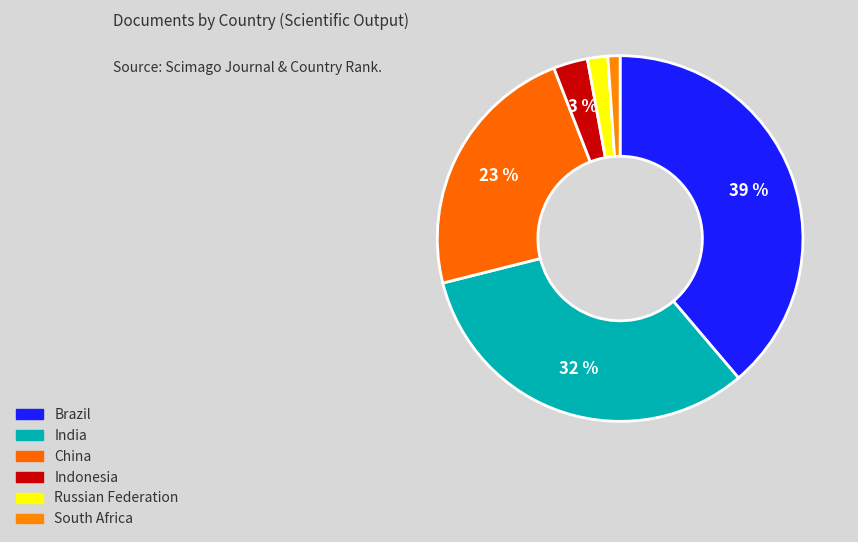

What is the smallest slice in the pie chart?

South Africa